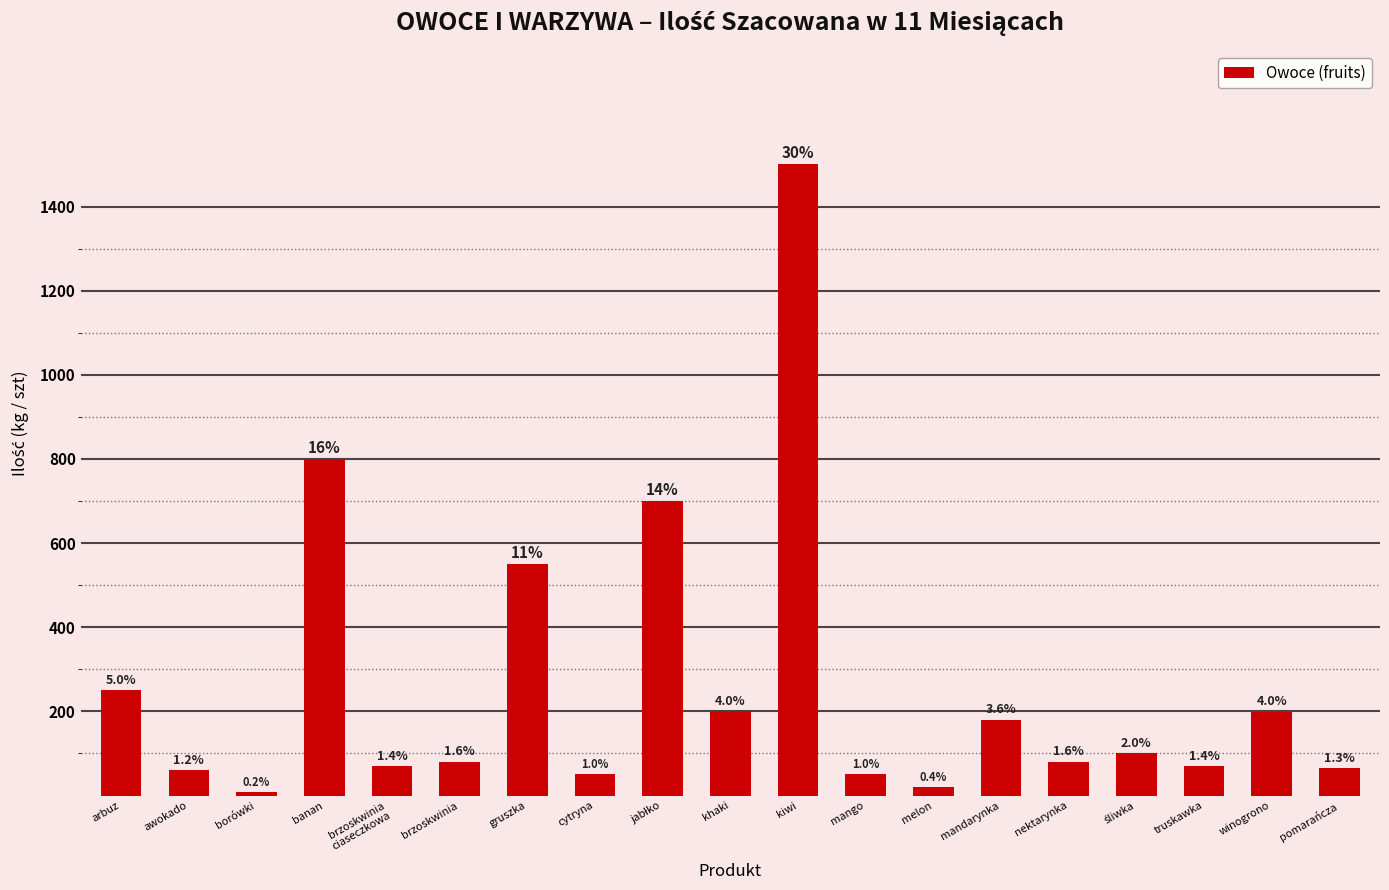

What is the greatest value displayed?

1500